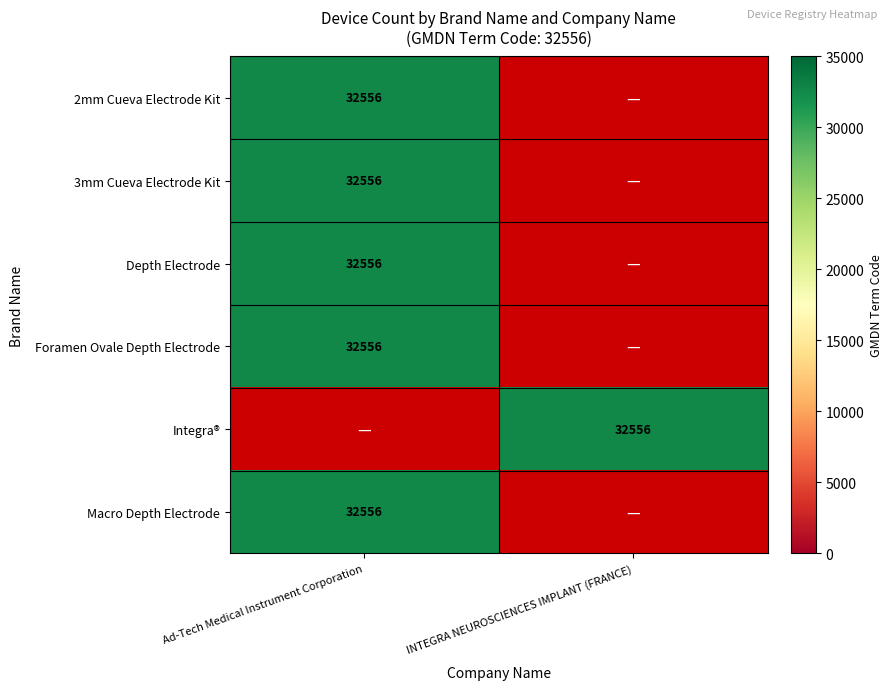

What is the difference between the maximum and minimum values in the Foramen Ovale Depth Electrode series?

32556